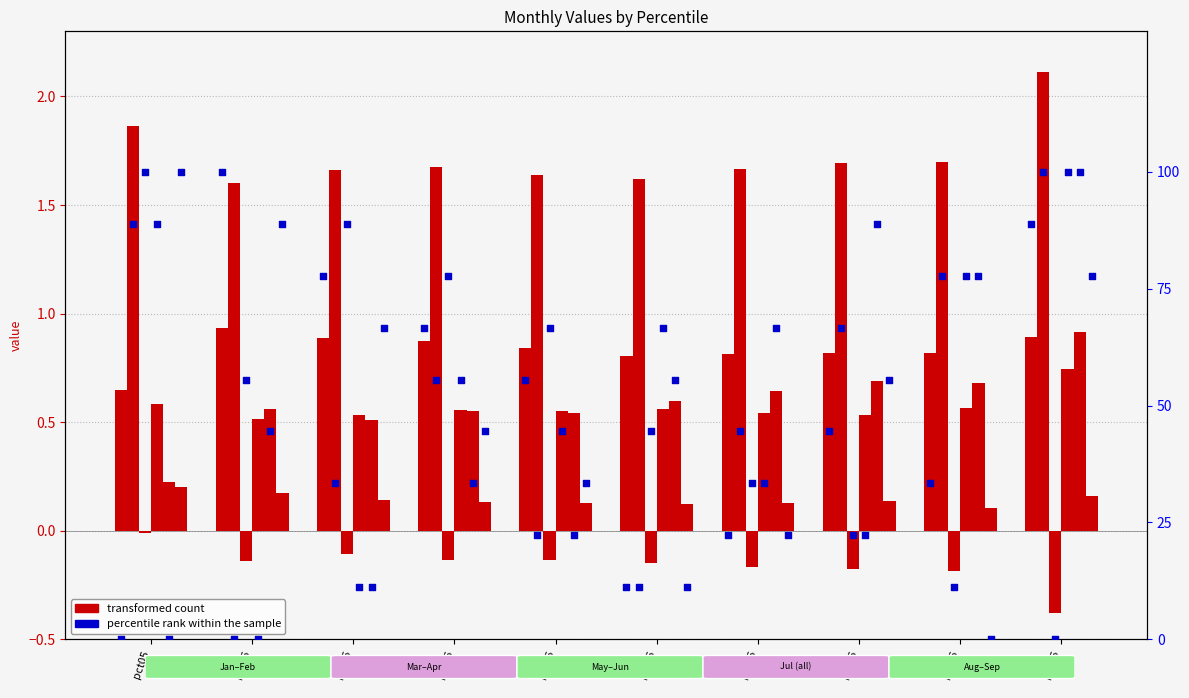

What is the total value across all series at pct95?

89.8